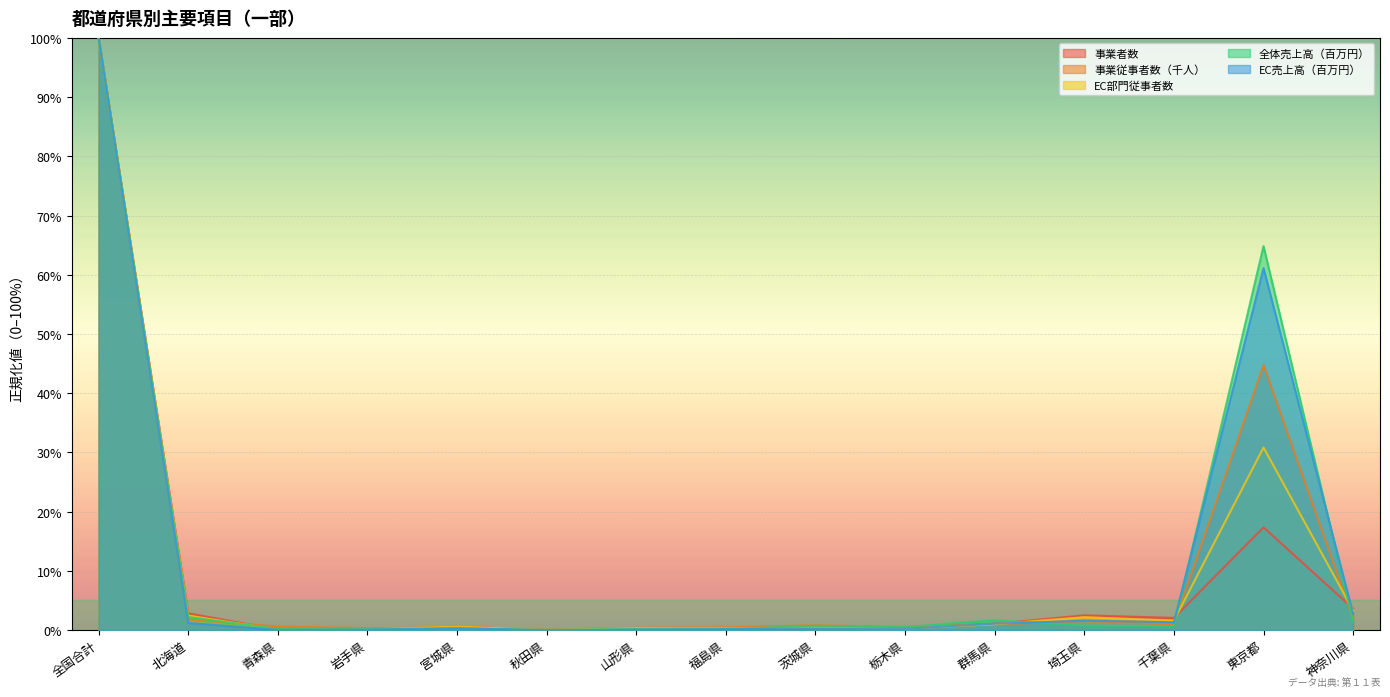

What is the label of the 9th point from the left?

茨城県